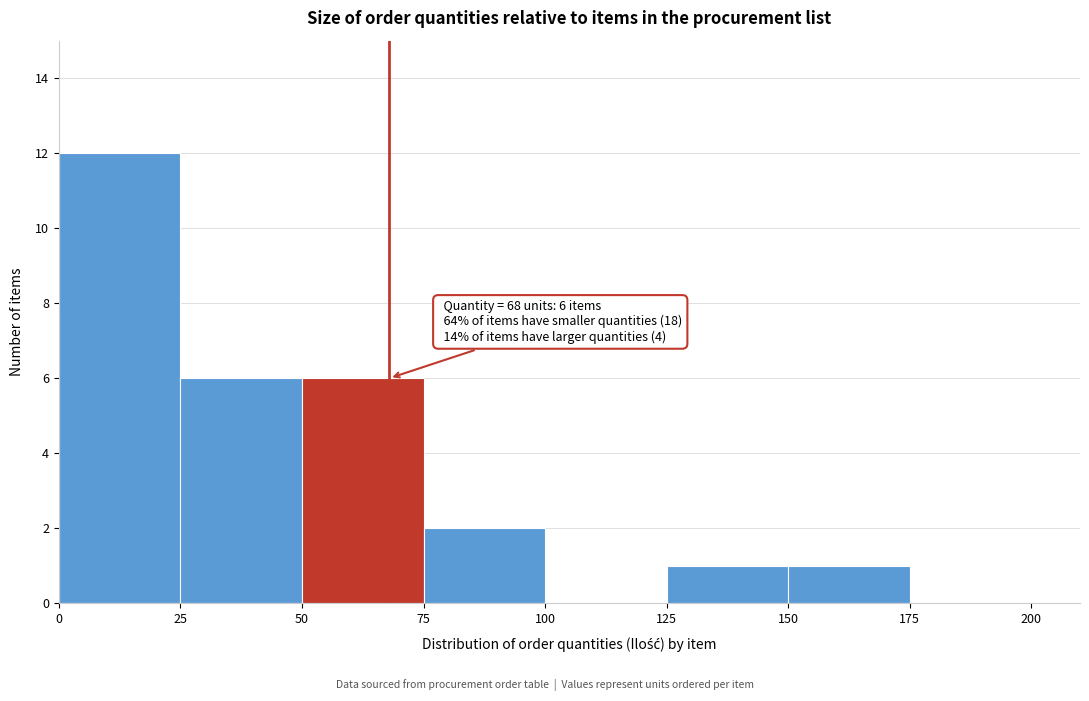

Which range on the x-axis has the tallest bar?

0 to 25